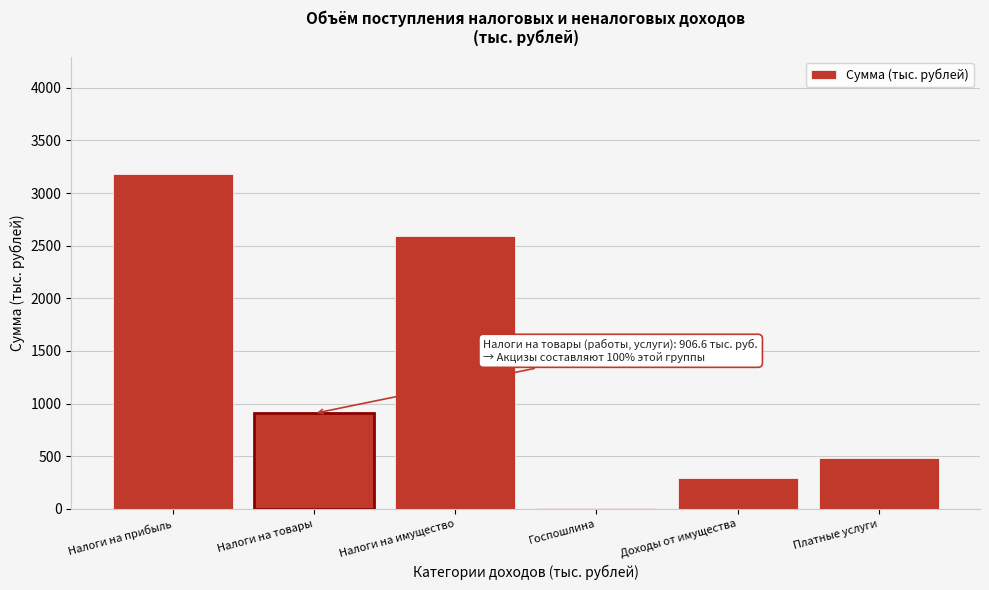

Reading left to right, extract all data points from this chart.

Налоги на прибыль=3182.4	Налоги на товары=906.6	Налоги на имущество=2588.0	Госпошлина=5.0	Доходы от имущества=298.0	Платные услуги=480.0